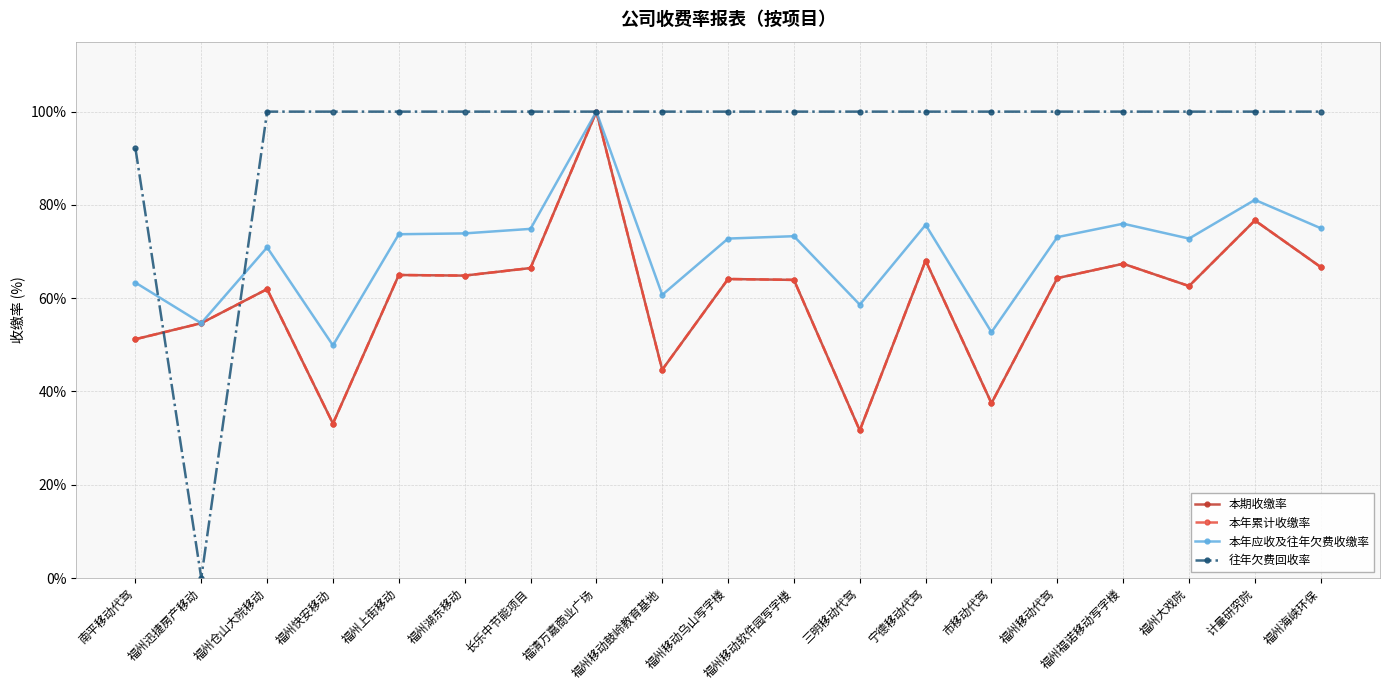

True or false: 本年累计收缴率 and 本期收缴率 intersect in this chart.

False